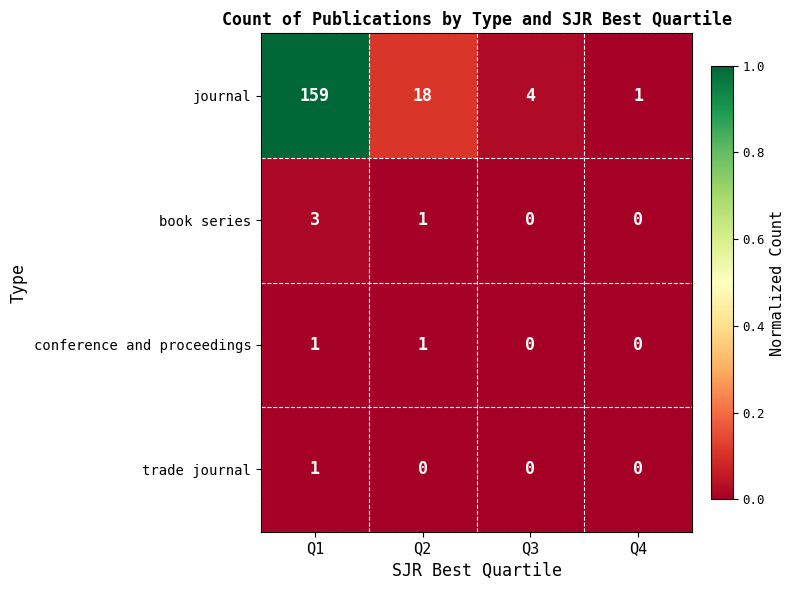

Reading left to right, list all the values displayed in this chart.

journal: 159	18	4	1
book series: 3	1	0	0
conference and proceedings: 1	1	0	0
trade journal: 1	0	0	0